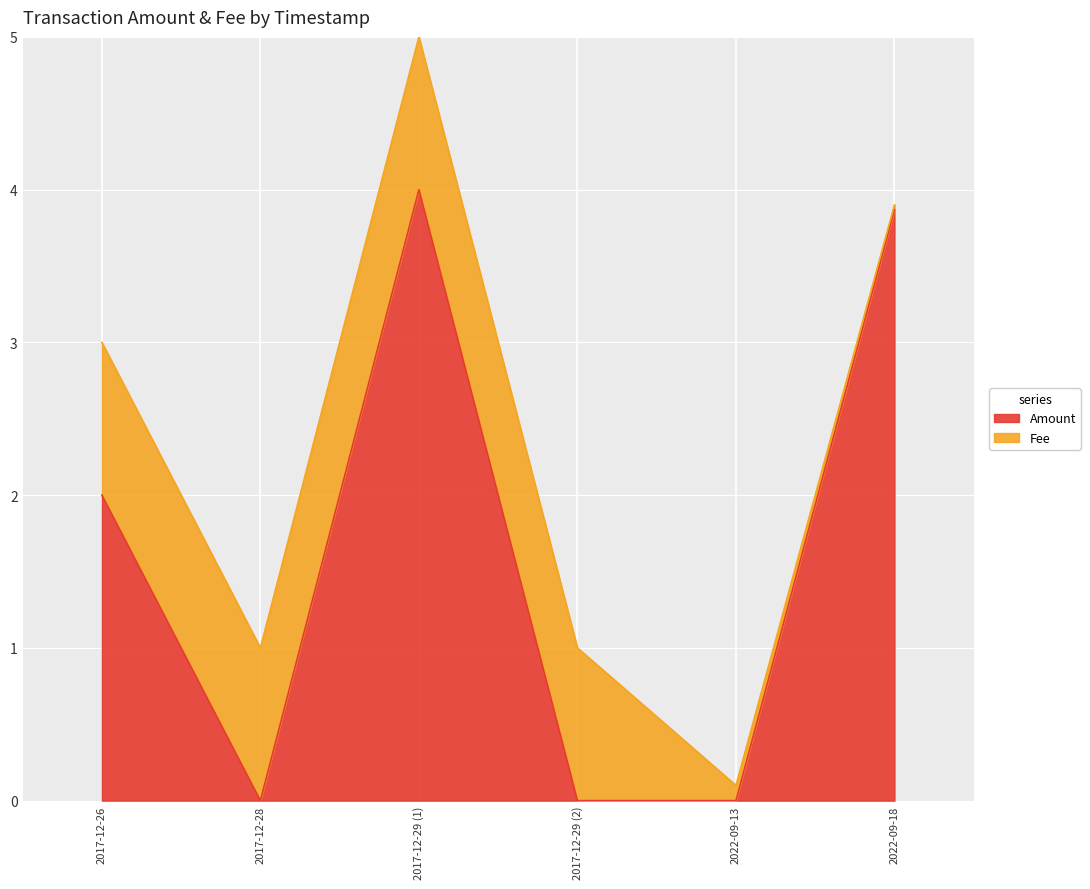

What is the change in value from 2017-12-26 to 2017-12-29 (1)?

+2.0